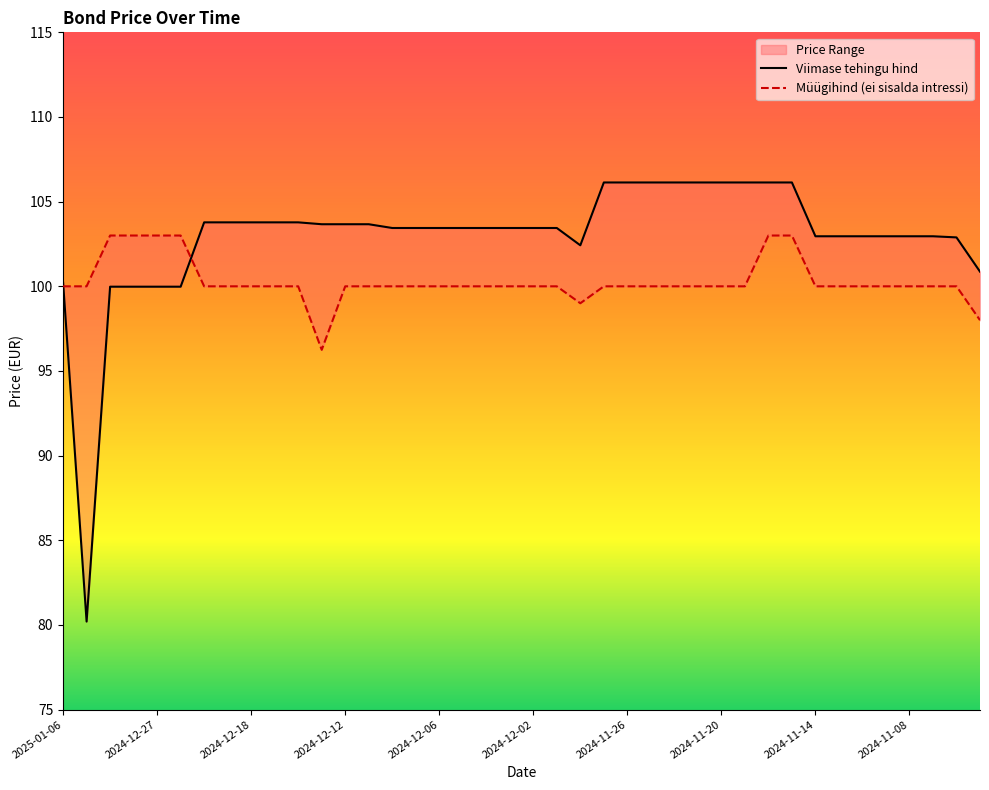

What is the label of the 19th point from the right?

2024-11-29